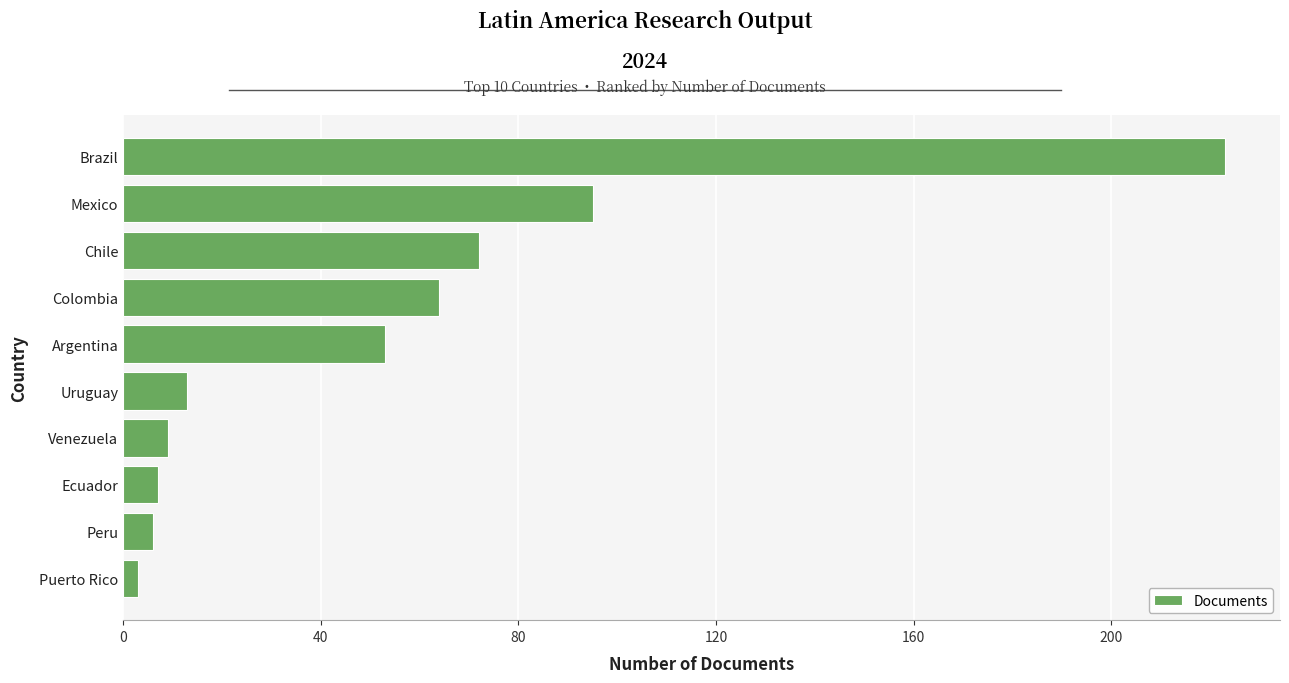

Reading bottom to top, list all the values displayed in this chart.

3	6	7	9	13	53	64	72	95	223